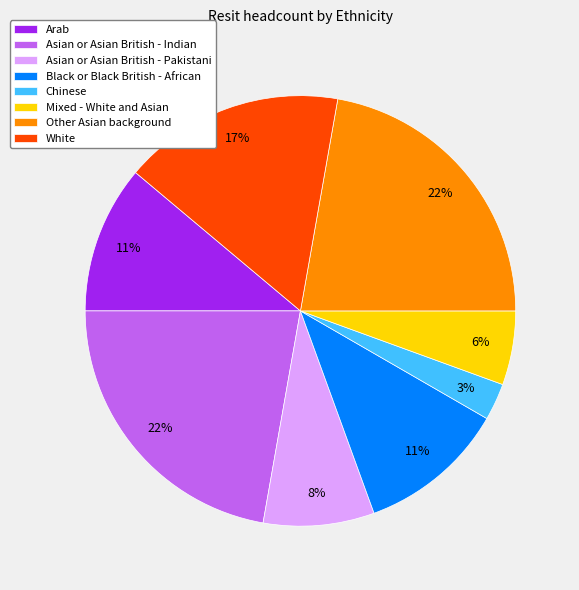

Does any single category account for the majority?

No